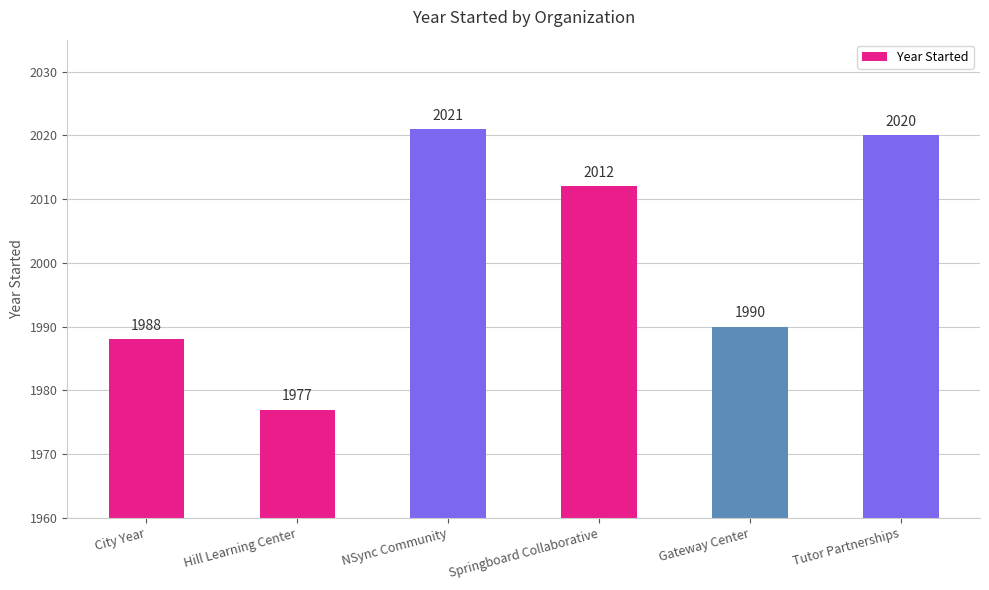

Is it true that the value at City Year is 1153?

False